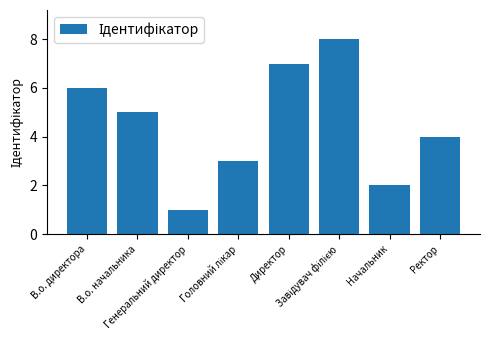

What is the change in value from В.о. начальника to Директор?

+2